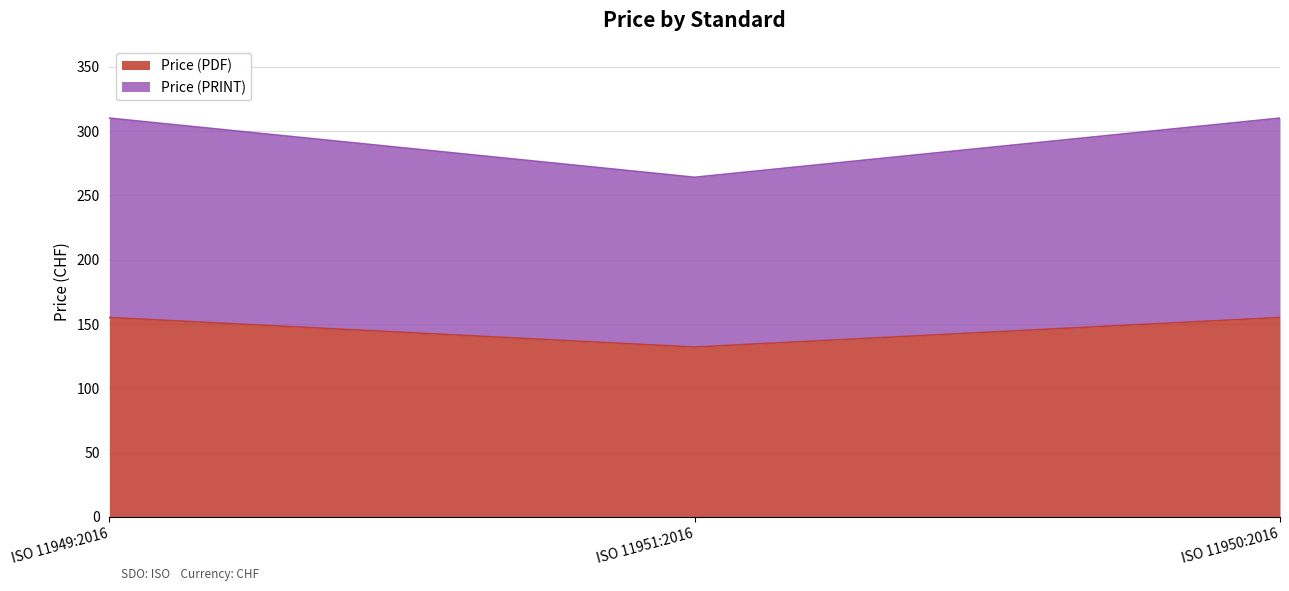

Which series has the widest spread of values?

Price (PRINT)